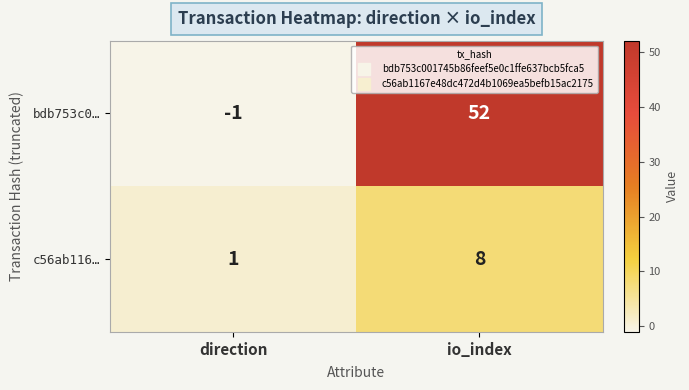

Is it true that bdb753c0… equals -1 at direction?

True